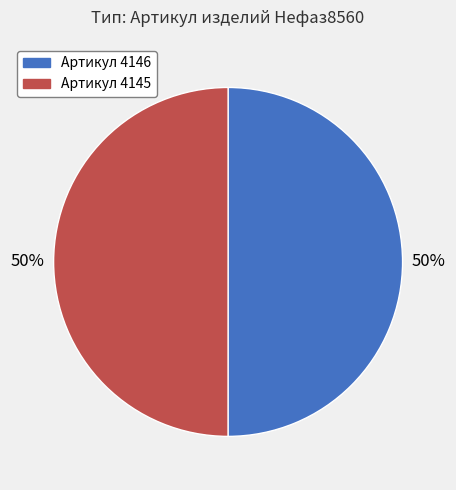

The Артикул 4146 slice represents 50% of the pie. True or false?

True